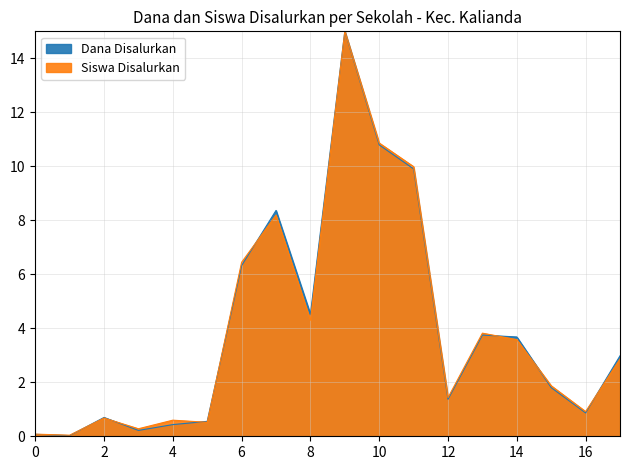

Reading right to left, what are all the values shown in this chart?

Dana Disalurkan: 3.0	0.9	1.8	3.7	3.8	1.4	9.9	10.8	15.0	4.5	8.4	6.3	0.6	0.4	0.2	0.7	0.0	0.1
Siswa Disalurkan: 2.9	0.9	1.9	3.6	3.8	1.4	10.0	10.9	15.0	4.3	8.2	6.4	0.5	0.6	0.3	0.7	0.0	0.1